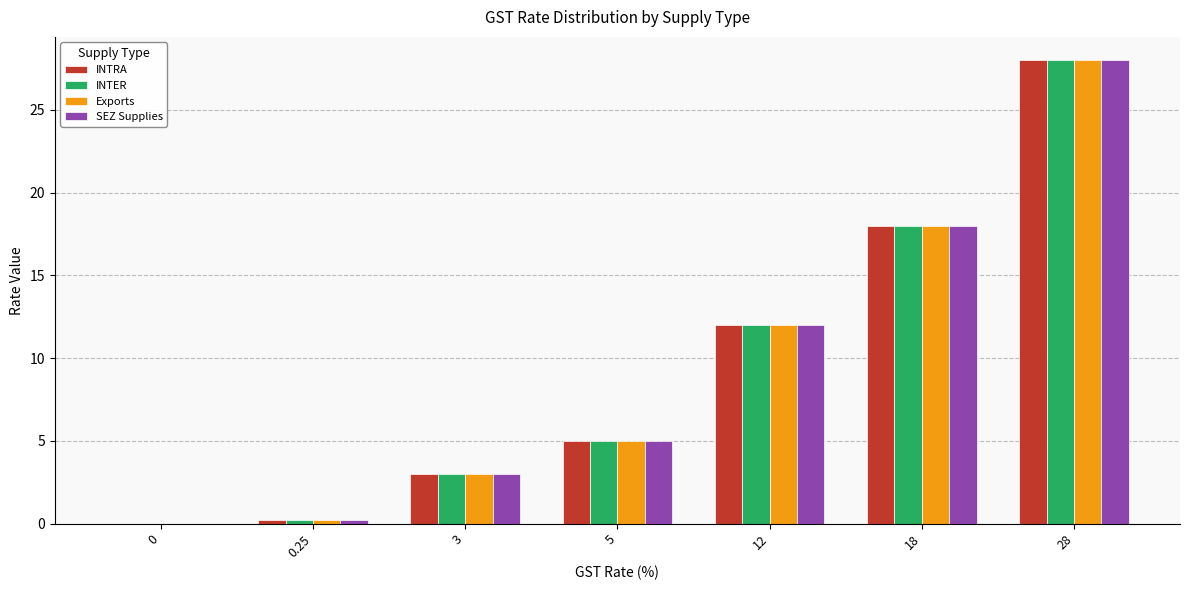

What is the sum of the INTRA values at 12 and 3?

15.0